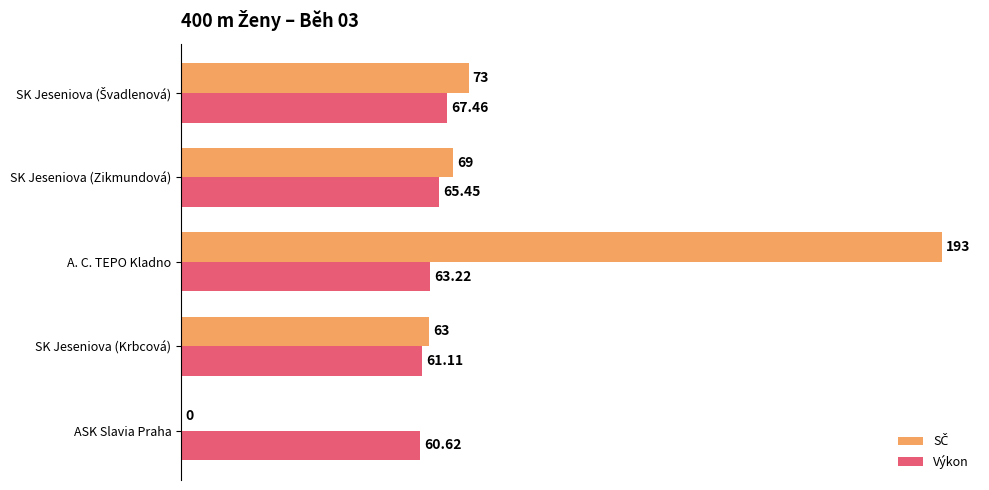

At which label is Výkon closest to 64?

A. C. TEPO Kladno